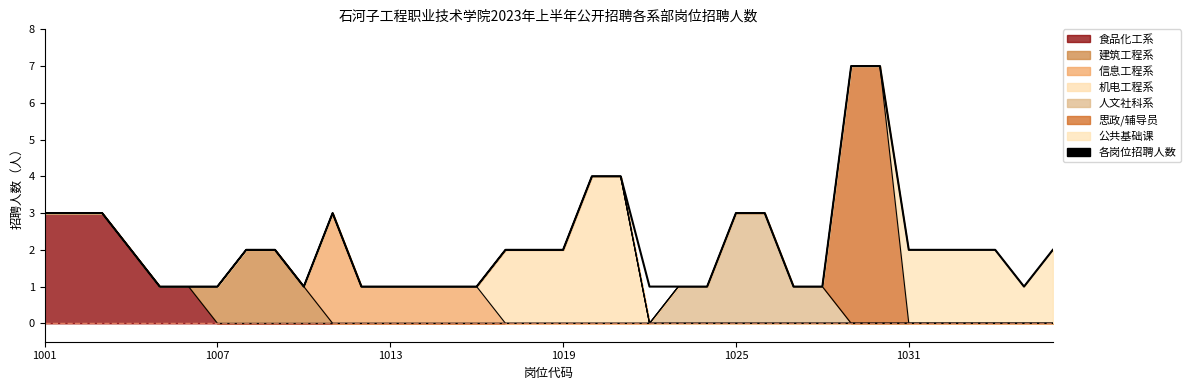

What is the difference between the maximum and minimum values?

6